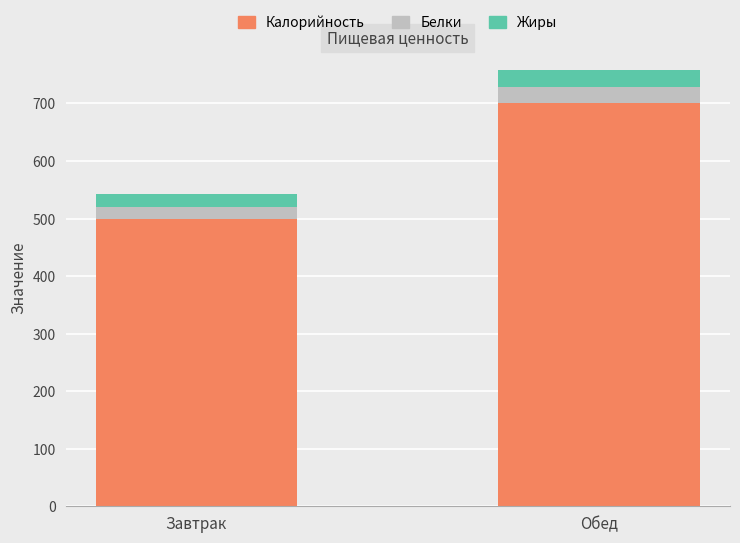

Rank the categories by Калорийность value from highest to lowest.

Обед, Завтрак